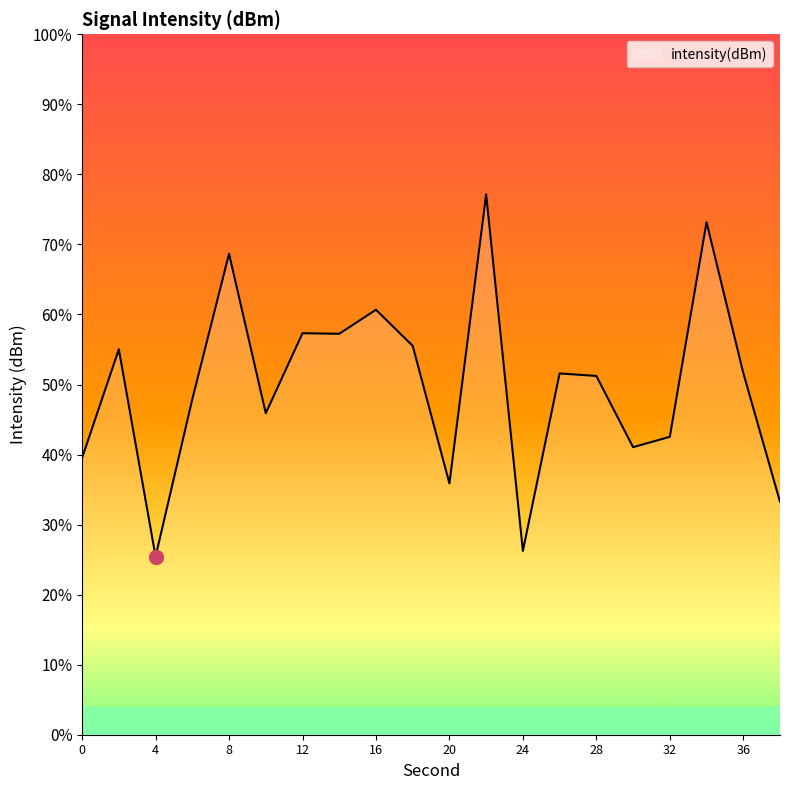

What is the difference between the maximum and minimum values?

51.7